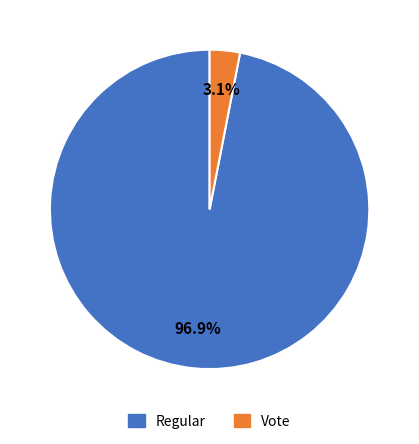

Which has a higher value, Vote or Regular?

Regular